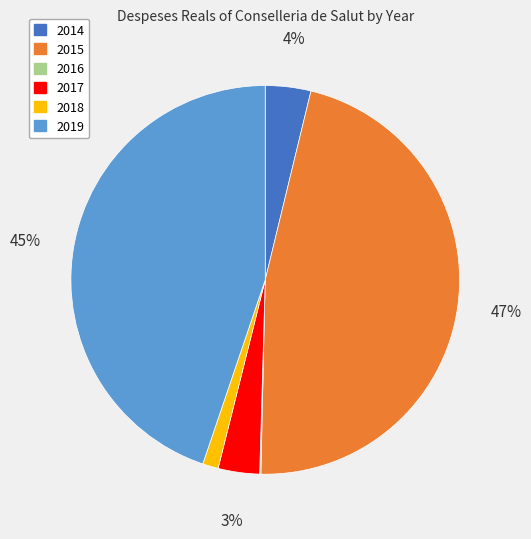

Is it true that 2019 is 53% of the pie?

False